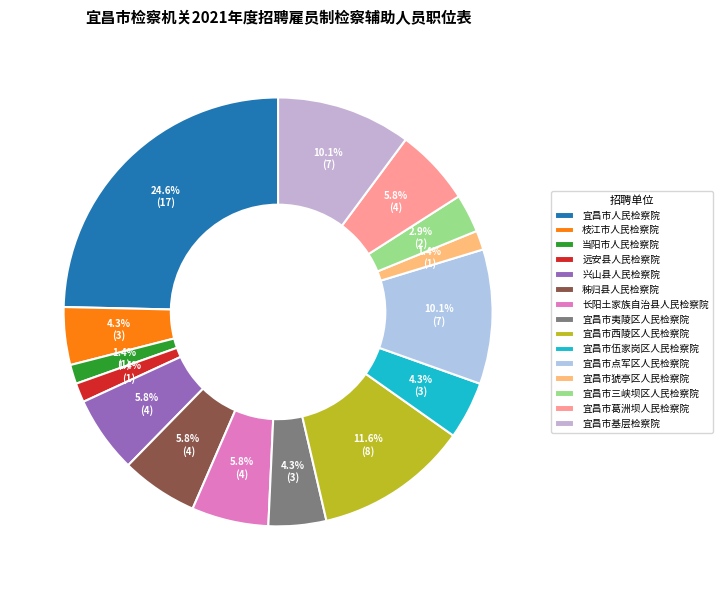

To the nearest percent, what is the difference between the largest and smallest slice percentages?

23%